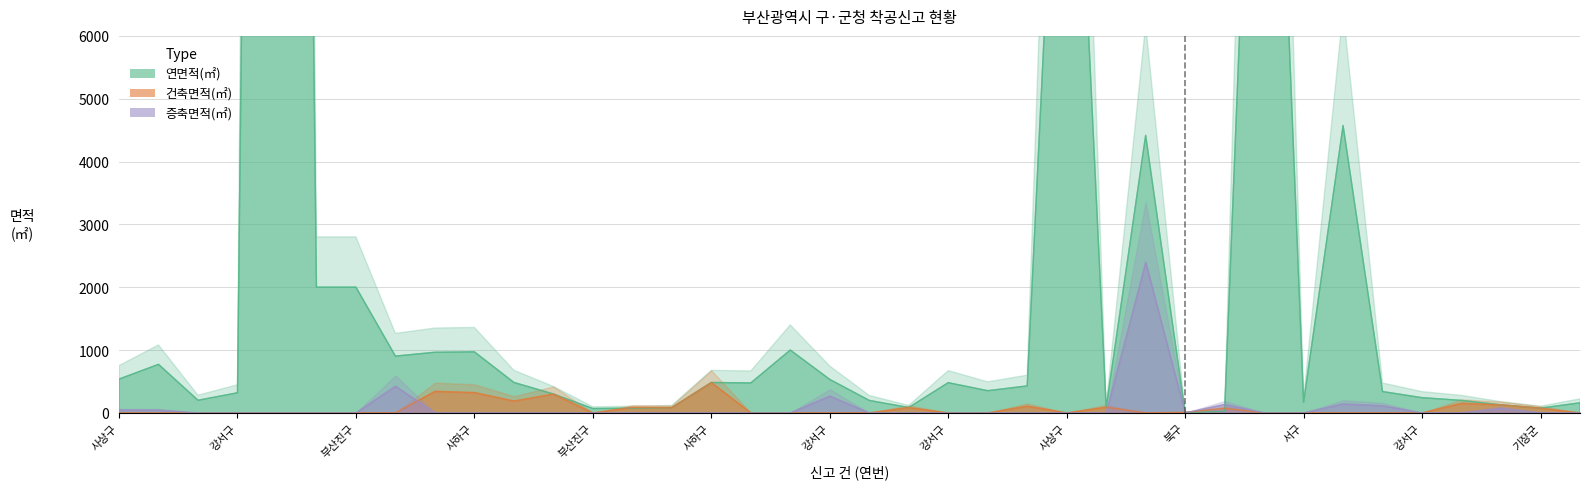

Rank the categories by 연면적(㎡) value from highest to lowest.

강서구, 부산진구, 사상구, 강서구, 강서구, 부산진구, 부산진구, 강서구, 사하구, 사하구, 사상구, 부산진구, 사상구, 강서구, 기장군, 사하구, 강서구, 사상구, 기장군, 강서구, 강서구, 강서구, 사하구, 강서구, 강서구, 기장군, 강서구, 서구, 사상구, 기장군, 기장군, 기장군, 기장군, 기장군, 기장군, 부산진구, 북구, 북구